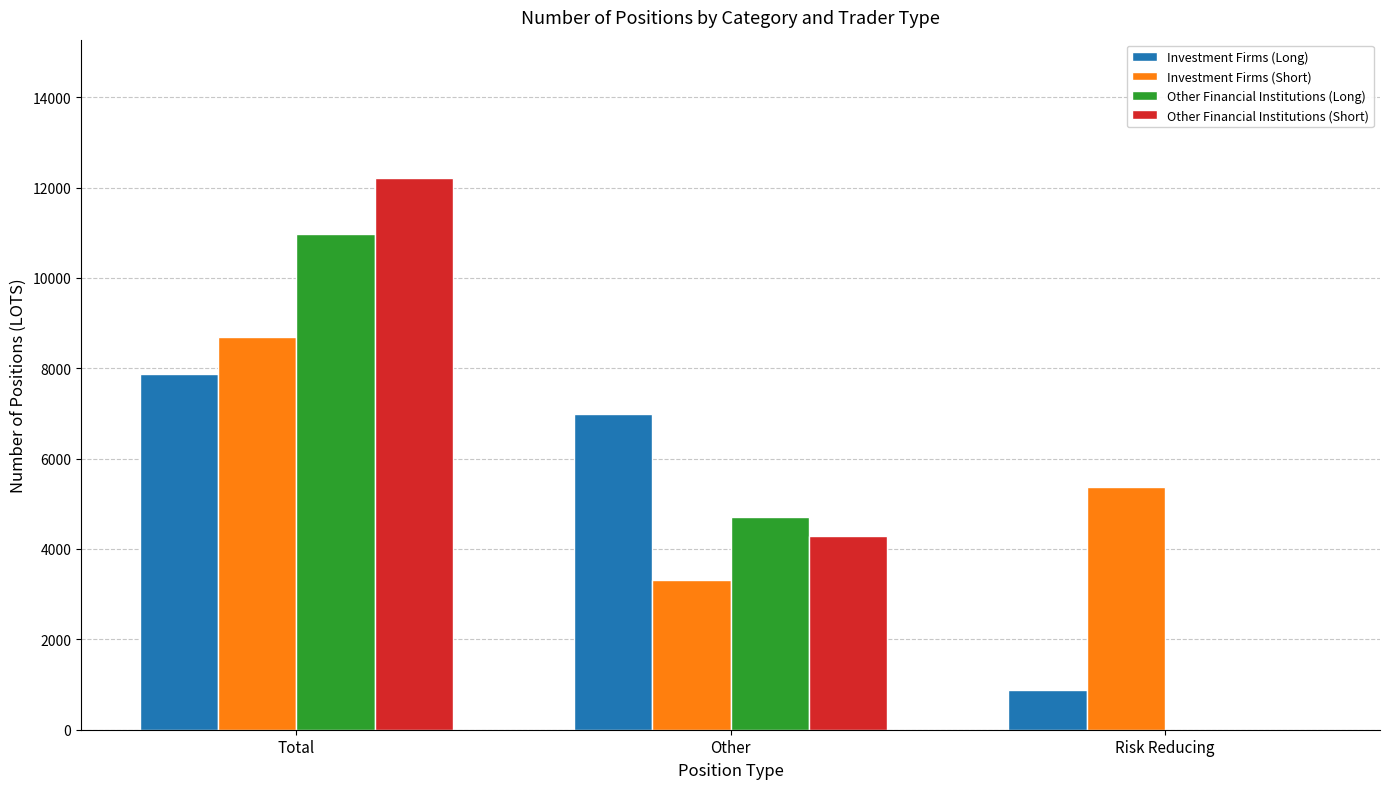

What is the sum of all Investment Firms (Long) values?

15746.0